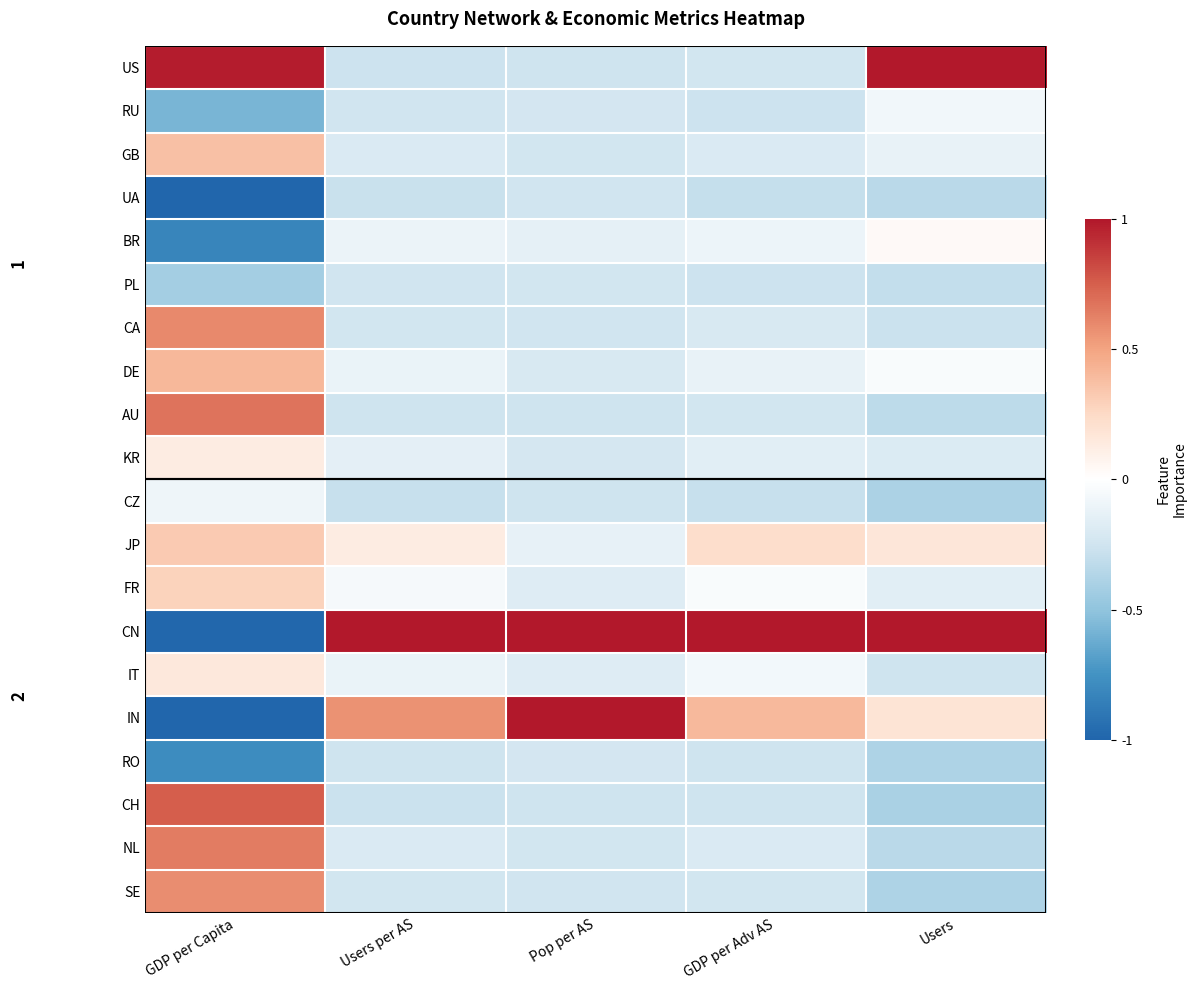

At how many categories does at least one series exceed 0?

5